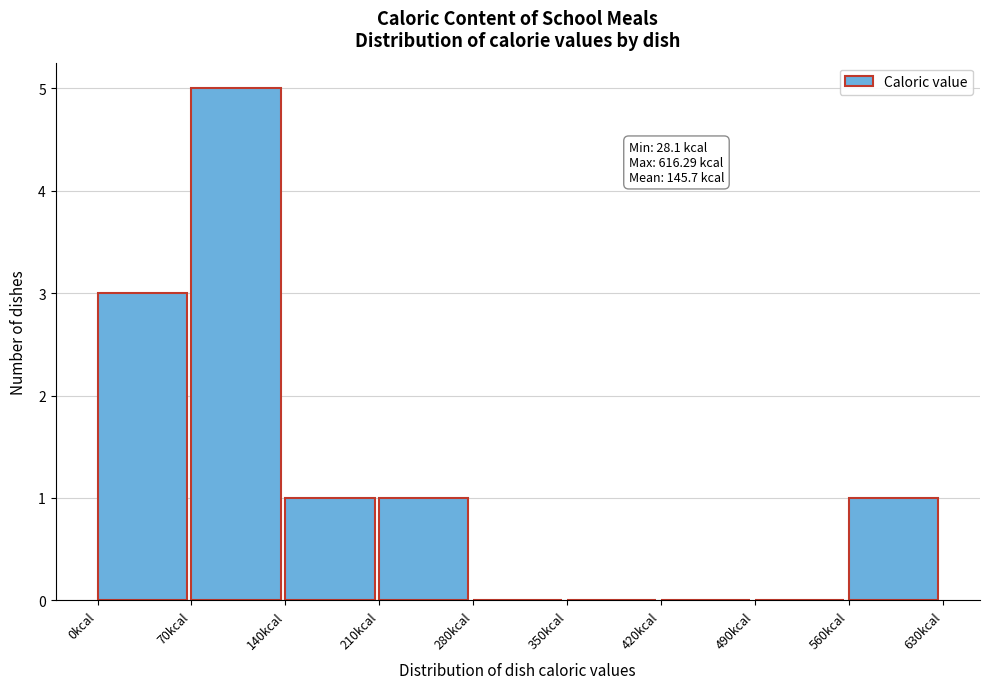

Which range on the x-axis has the tallest bar?

70 to 140